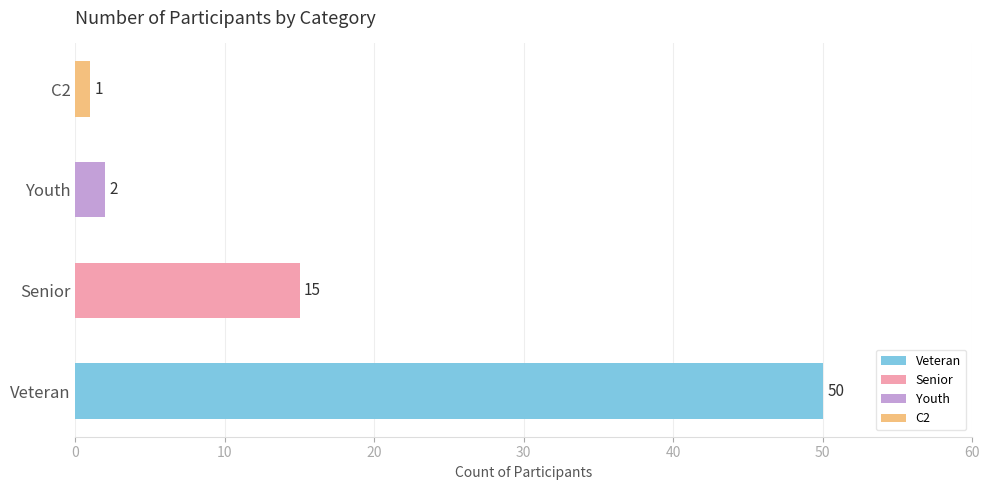

Are the bars grouped side by side (vs. stacked)?

No